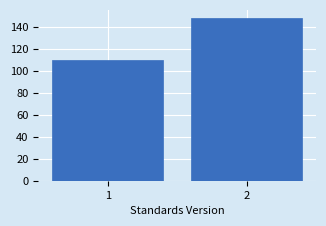

Reading left to right, transcribe all the data shown in this chart.

110	148